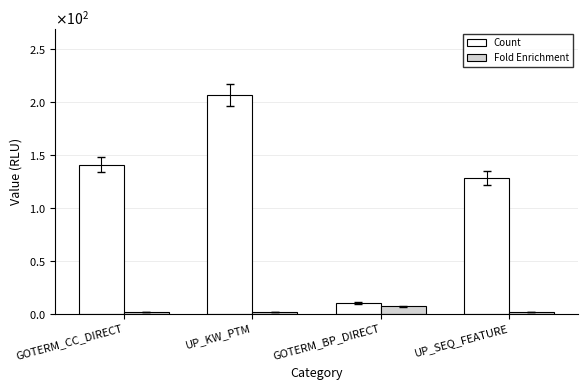

What is the total value across all series at UP_SEQ_FEATURE?

129.4